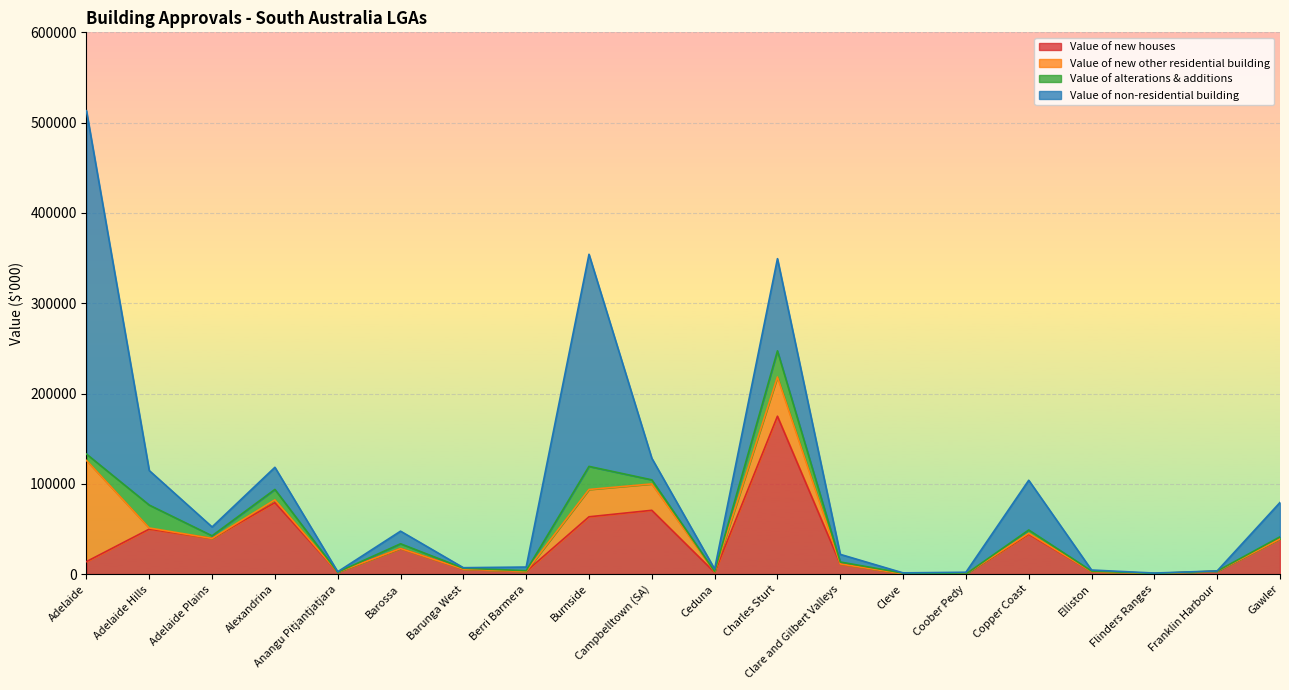

What is the total value across all series at Elliston?

4531.1